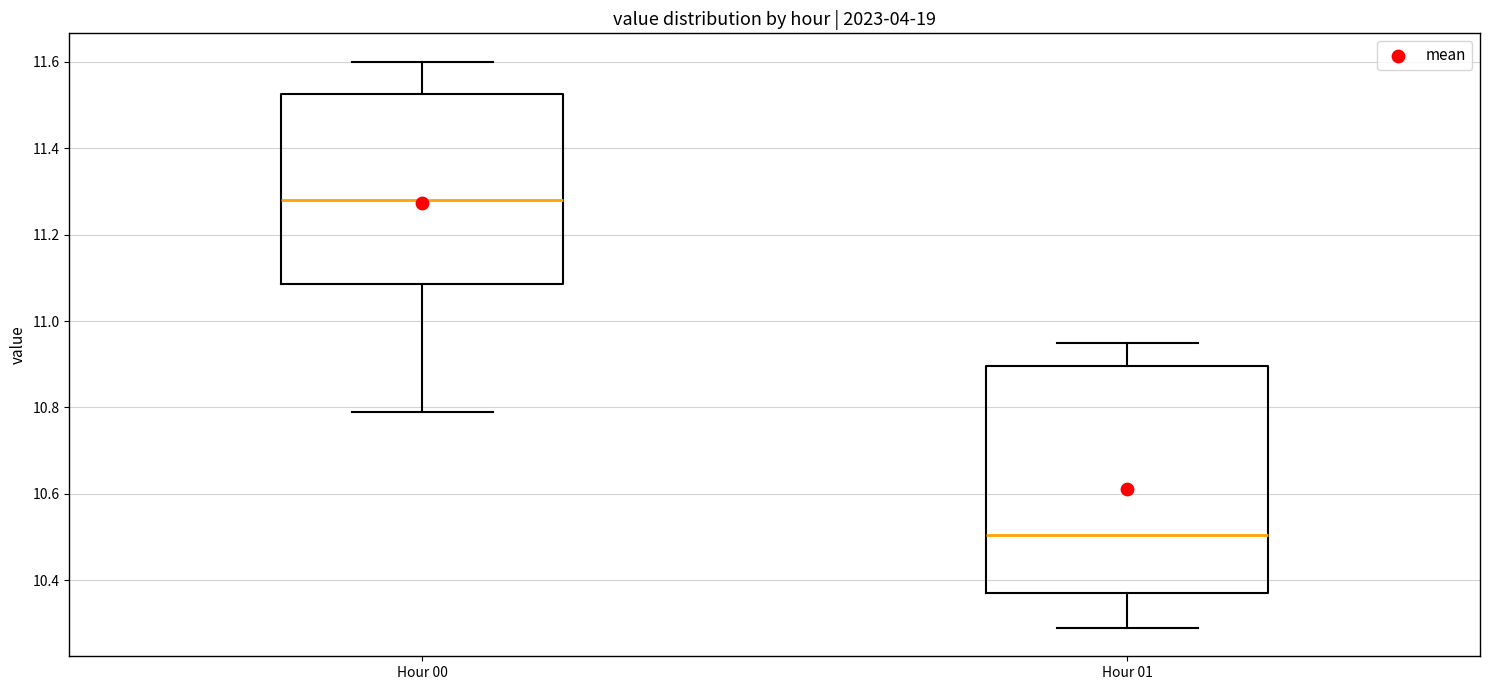

Comparing the boxes themselves (not the whiskers), which one is the tallest?

Hour 01